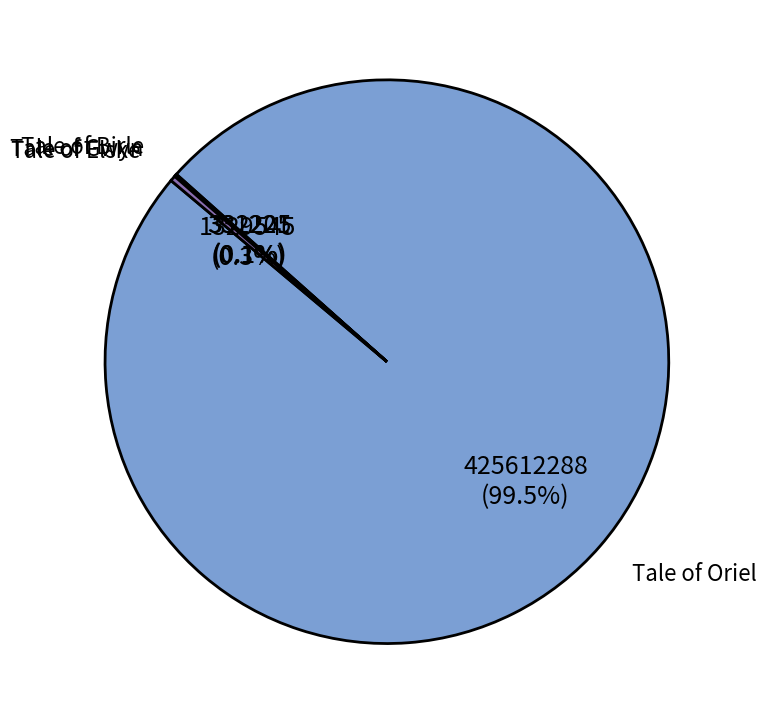

Does any single category account for the majority?

Yes